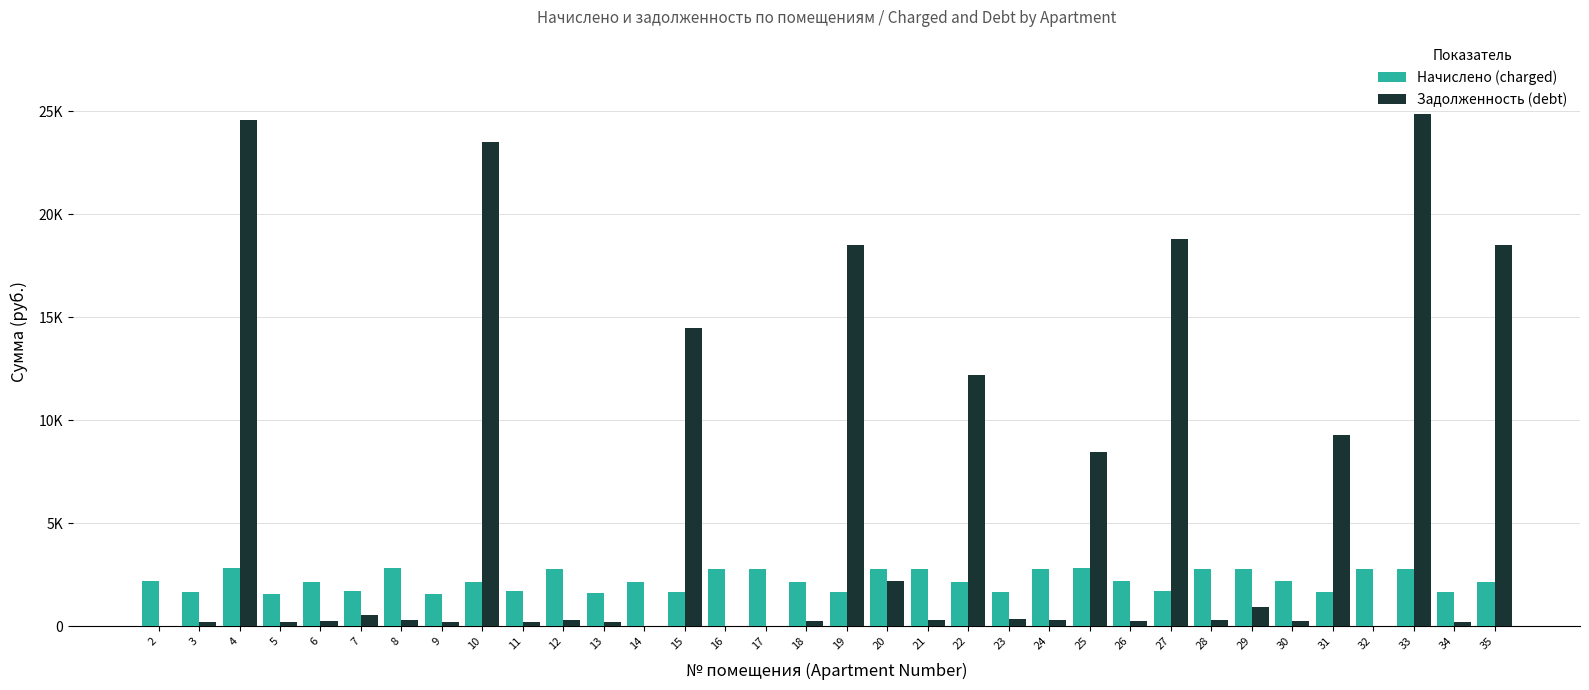

What are all the series names shown in the legend?

Начислено (charged), Задолженность (debt)